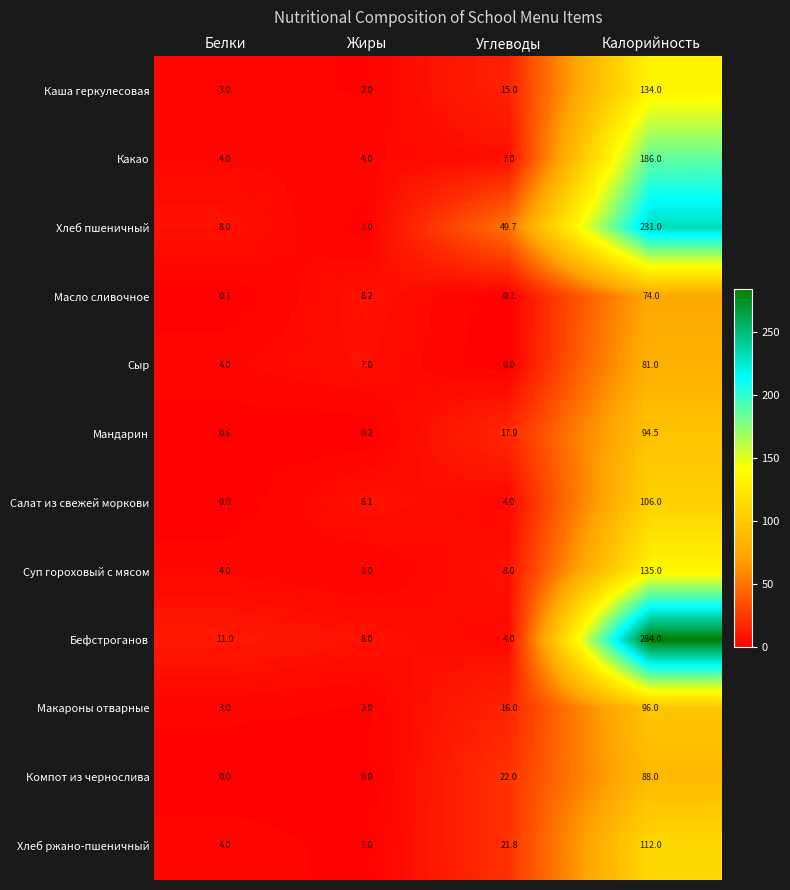

True or false: Салат из свежей моркови has a value of 4.0 at Углеводы.

True